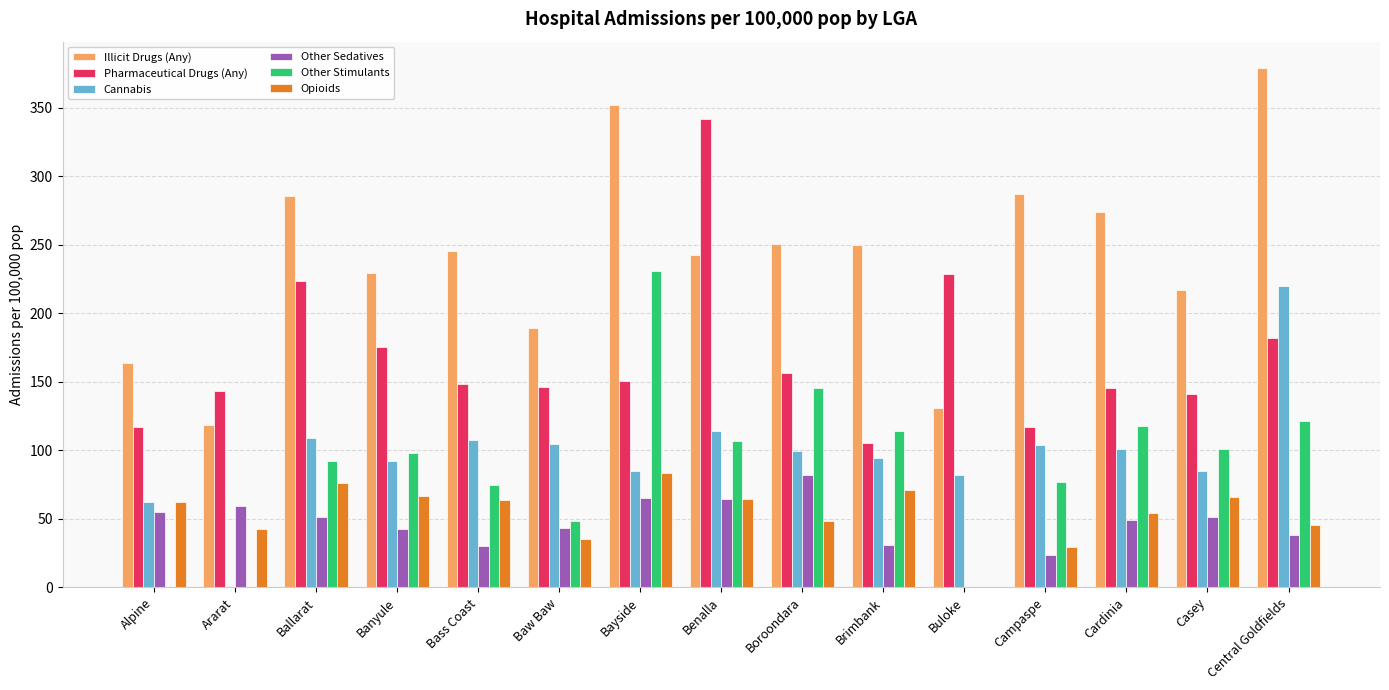

Read the Cannabis value at Casey.

84.5